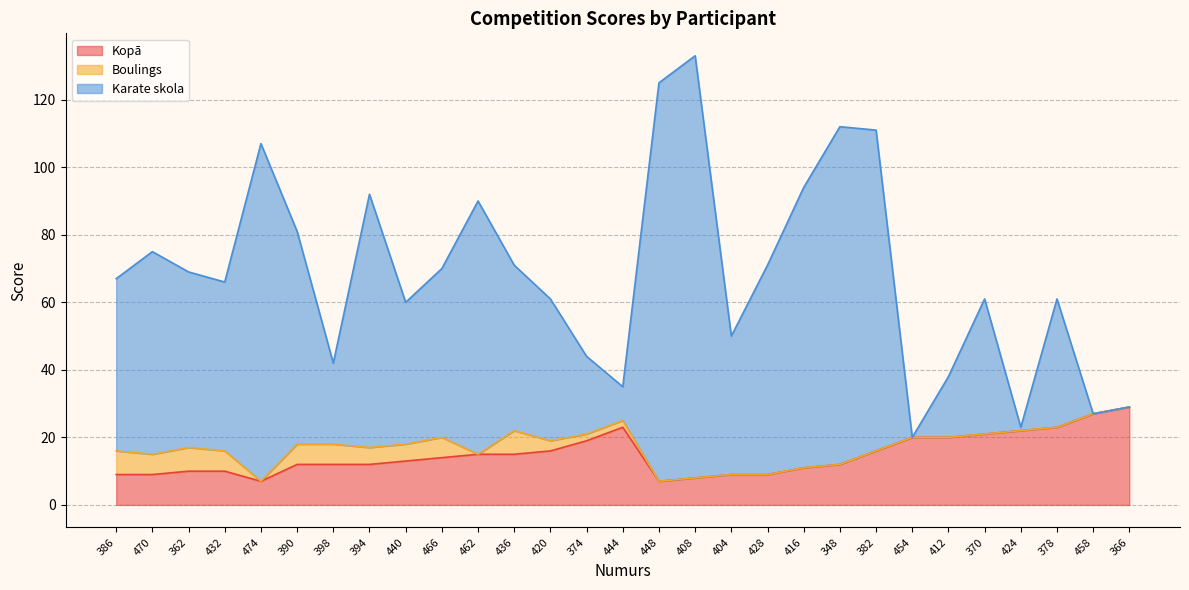

How many lines are shown in the chart?

3